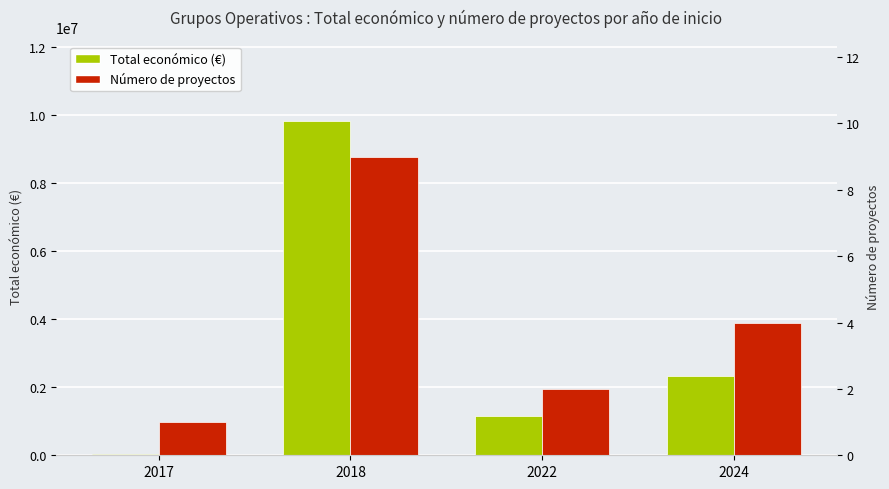

How many distinct data groups are displayed?

2